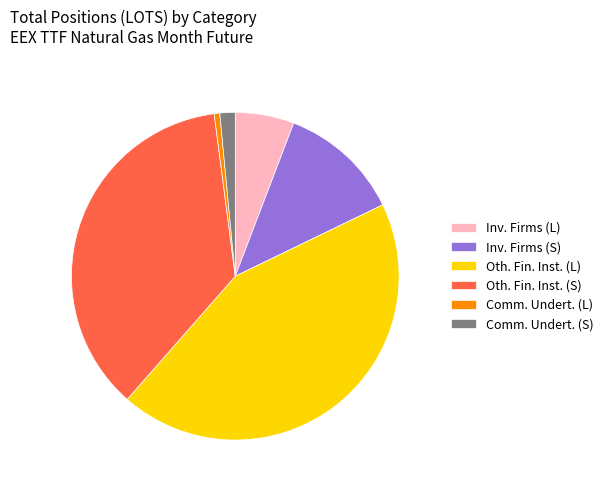

How many slices are in this pie chart?

6